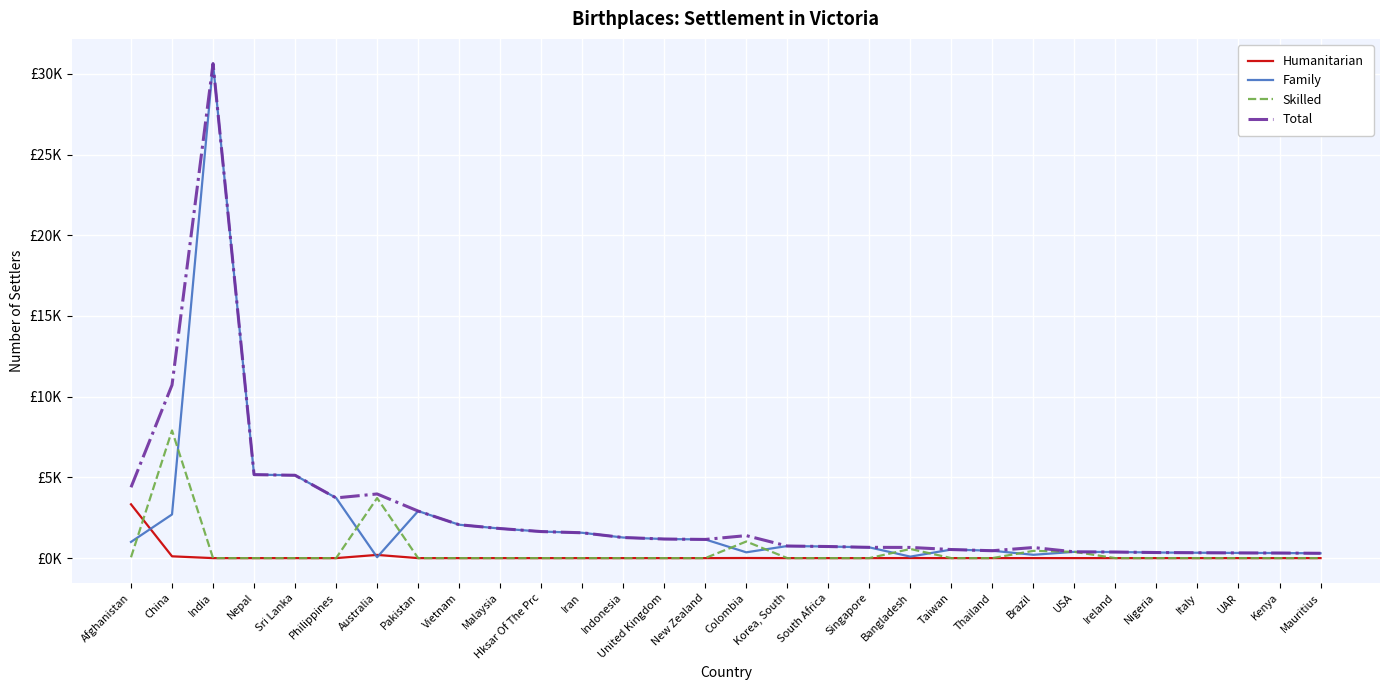

Is this an area chart (filled region under the line)?

No